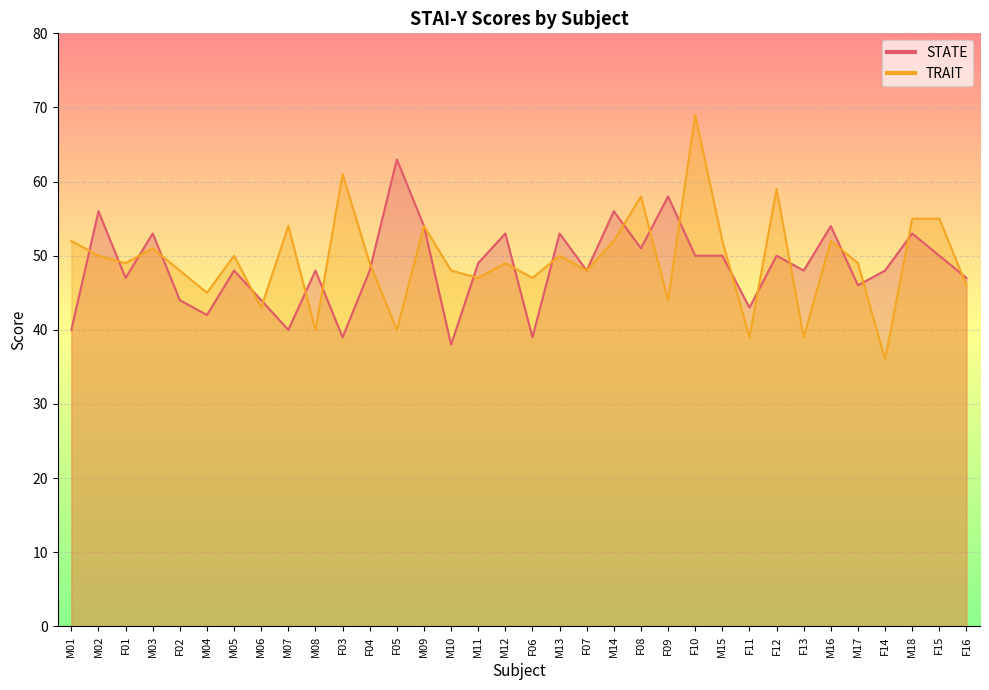

Does the chart display data point markers on the line(s)?

No